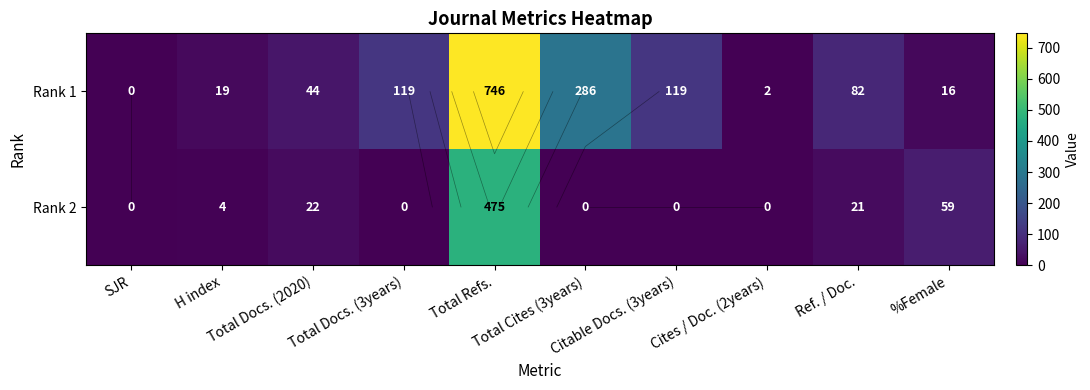

The Rank 2 series shows 0 at Total Docs. (3years). True or false?

True